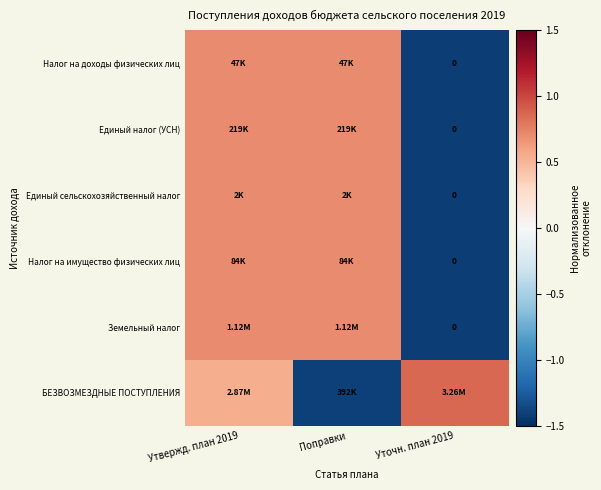

How many values in the БЕЗВОЗМЕЗДНЫЕ ПОСТУПЛЕНИЯ series are below 0?

1